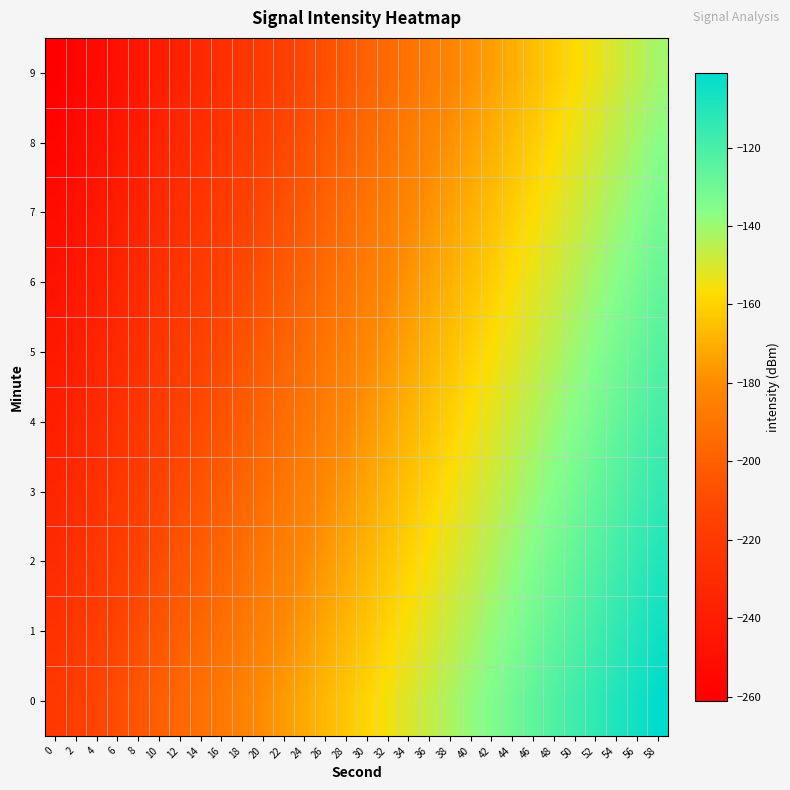

What is the greatest value displayed?

-101.0